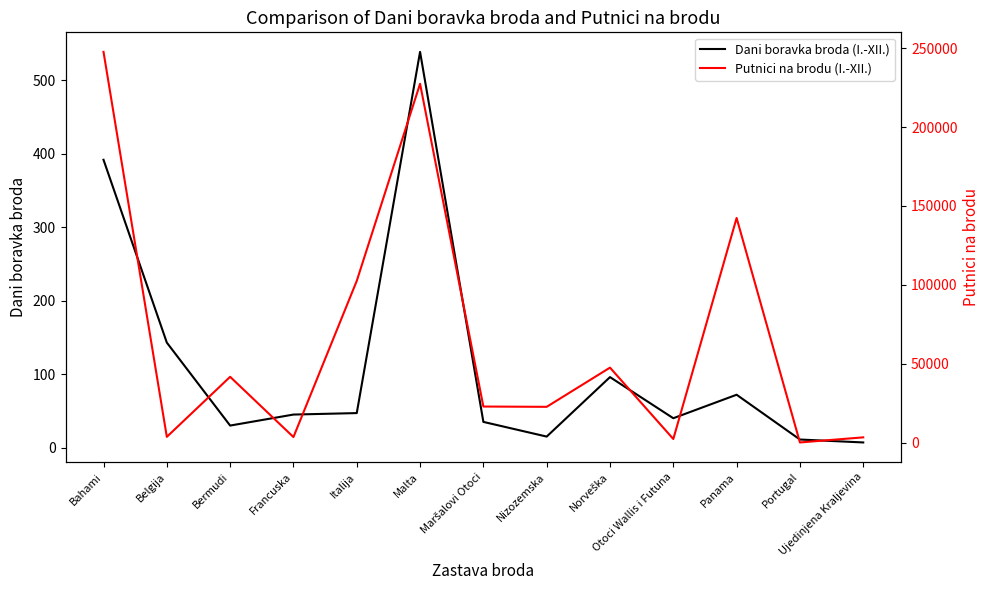

Rank the series at Norveška from lowest to highest value.

Dani boravka broda (I.-XII.), Putnici na brodu (I.-XII.)